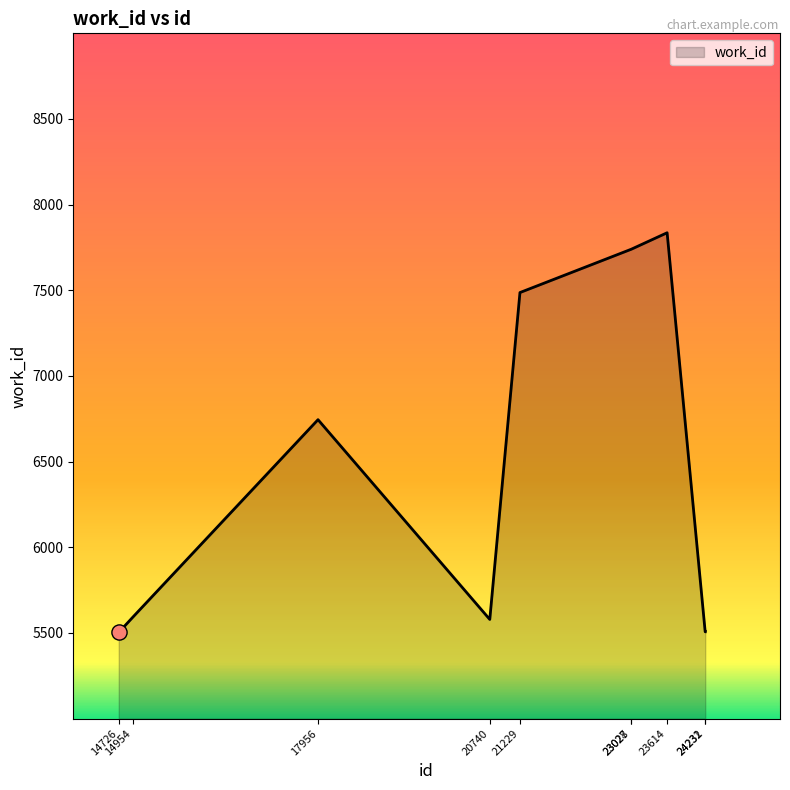

What is the ratio of the value at 23027 to the value at 14954?

1.4